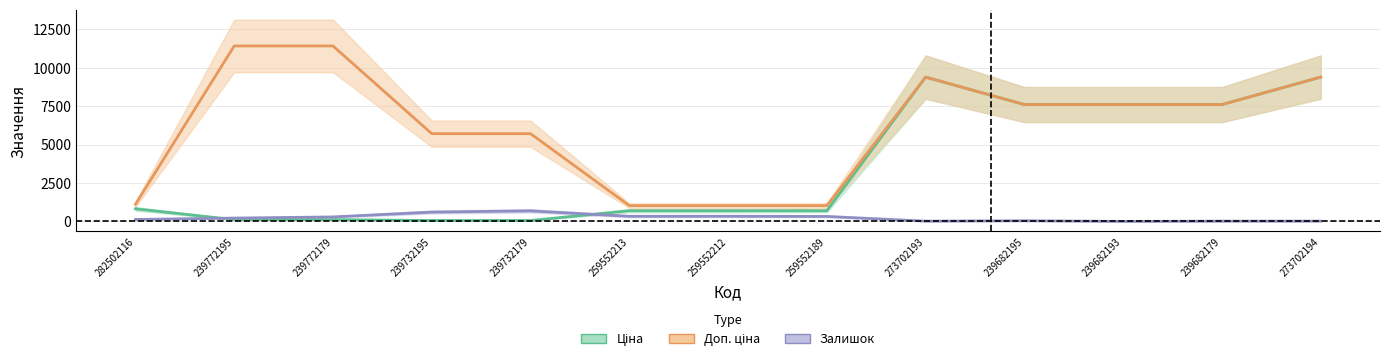

At which label is Ціна closest to 4720?

239682195